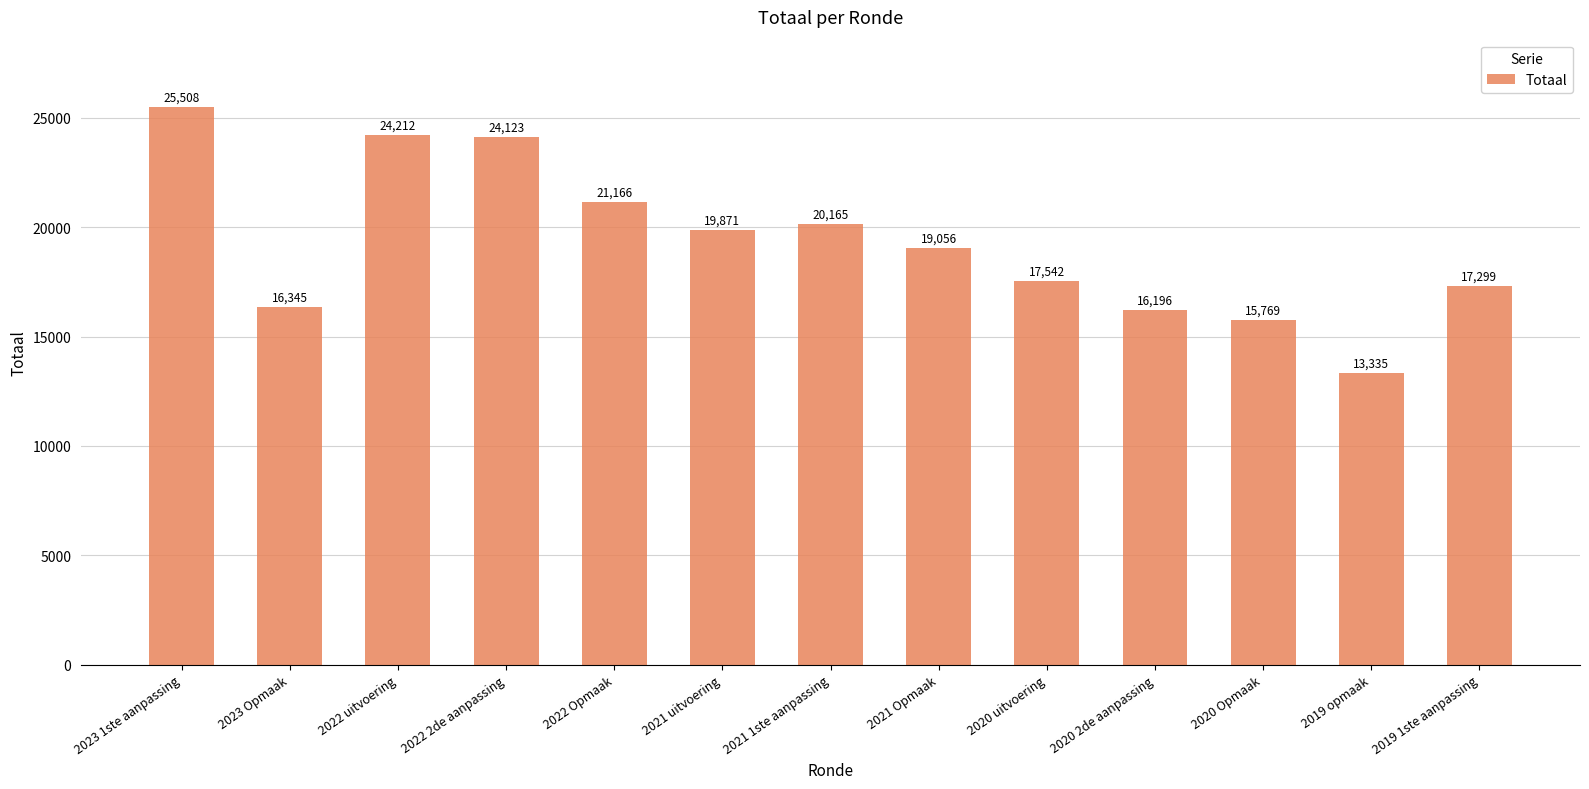

The value at 2020 2de aanpassing is 26352. True or false?

False